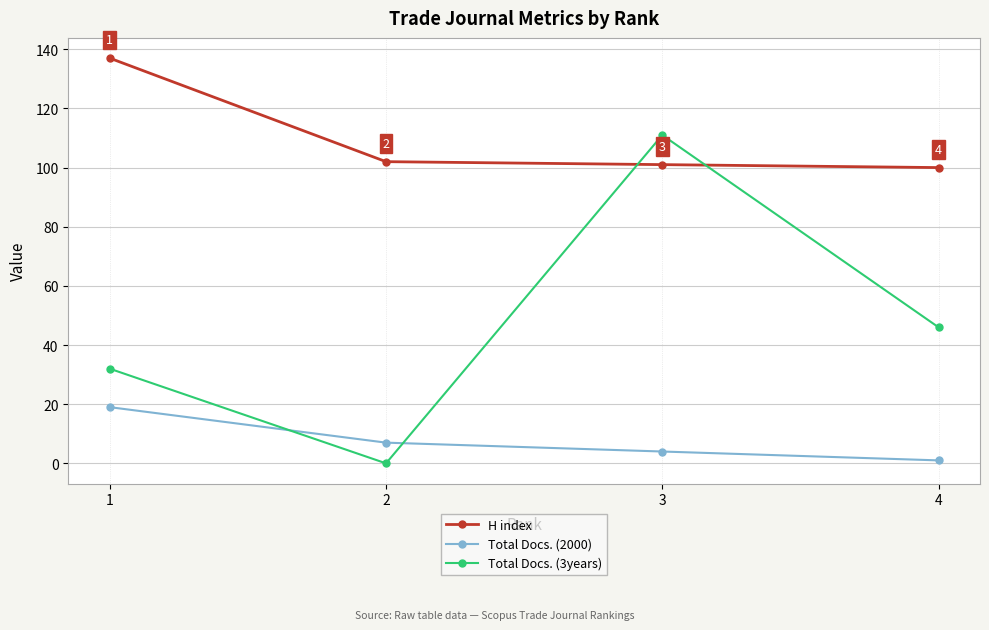

Which series changed the most between 1 and 3?

Total Docs. (3years)